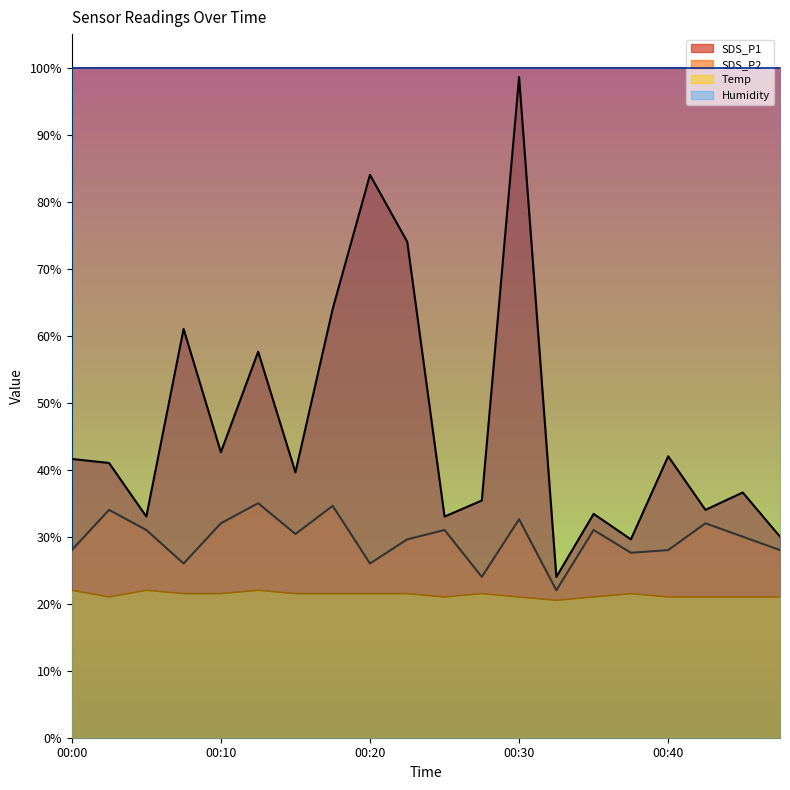

At which category is the sum across all series the highest?

00:30